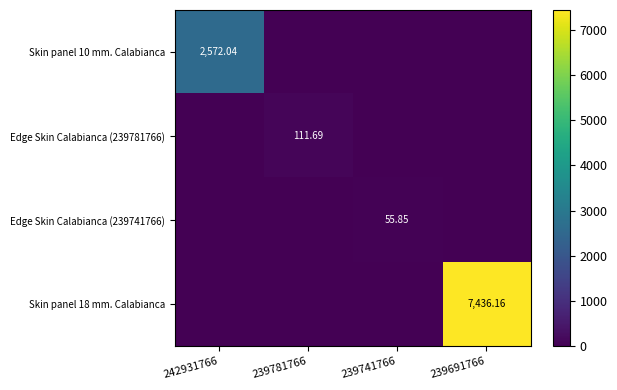

How many data points in Skin panel 18 mm. Calabianca are above 0?

1